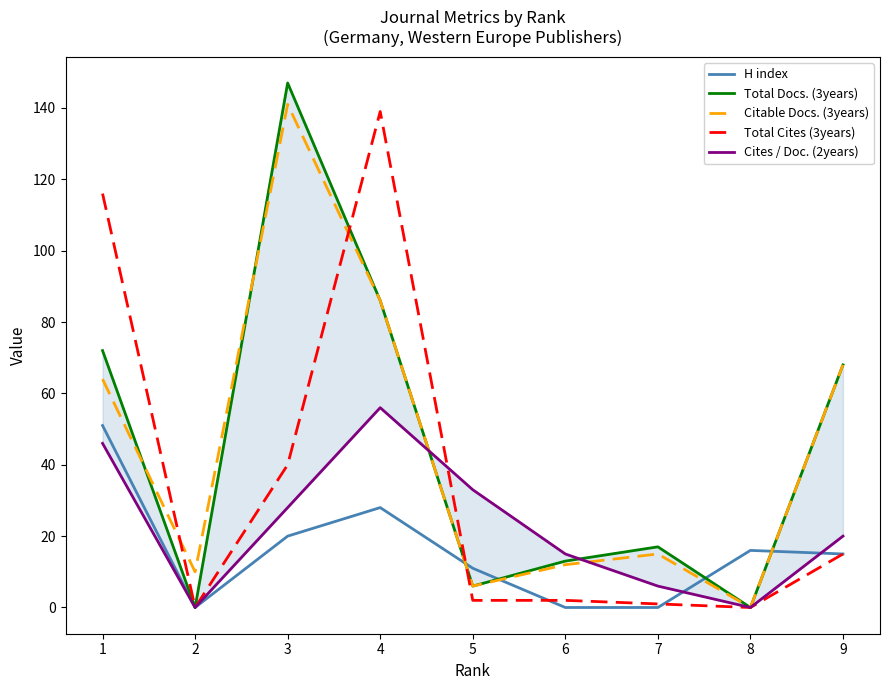

The value of Citable Docs. (3years) at 4 is 86. True or false?

True